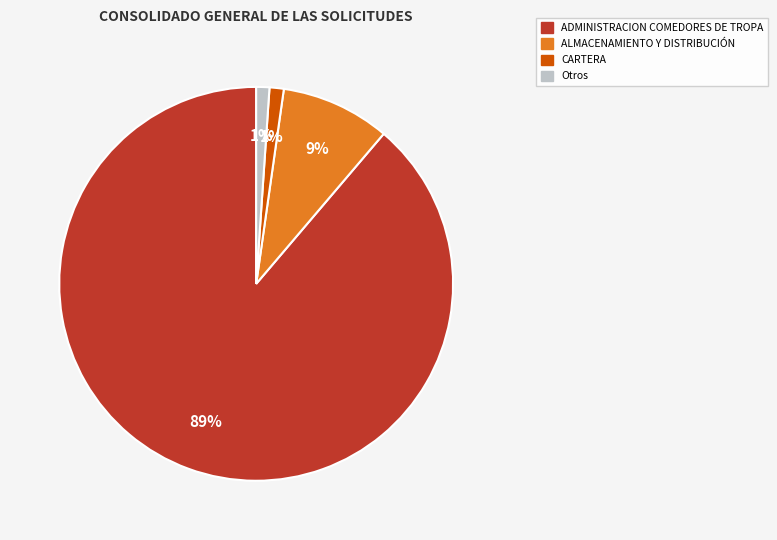

Is there a majority slice in this chart?

Yes